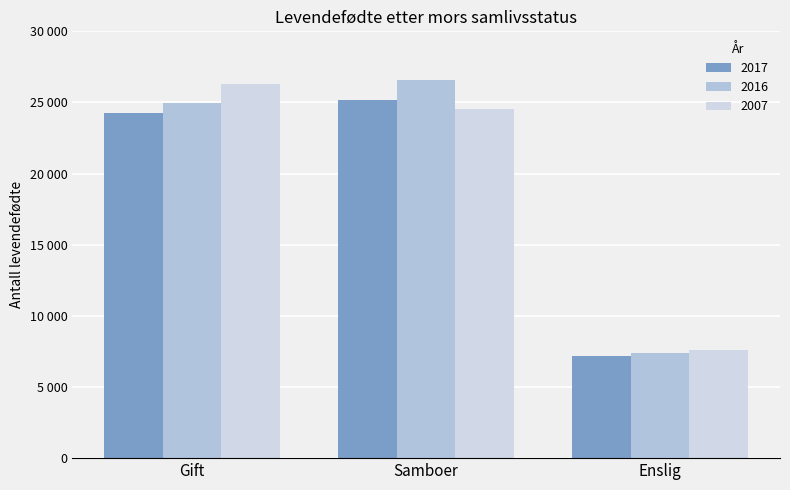

What position from the left is Gift?

1